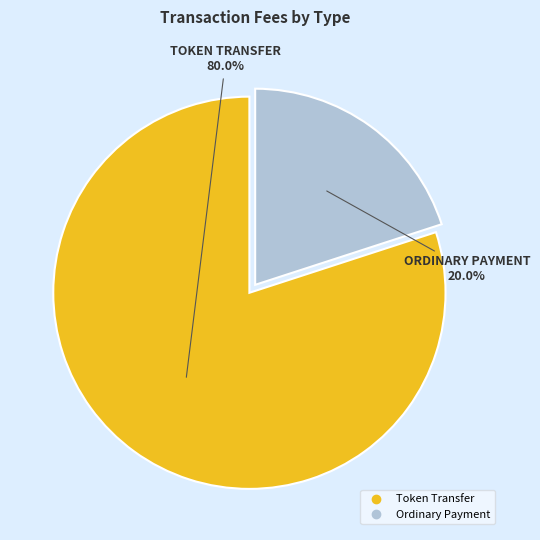

What percentage is NOT represented by Ordinary Payment?

80.0%